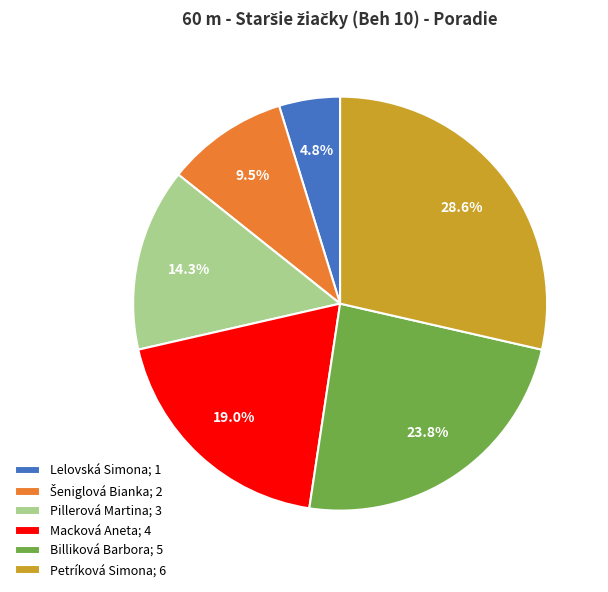

Which has a higher value, Pillerová Martina; 3 or Billiková Barbora; 5?

Billiková Barbora; 5